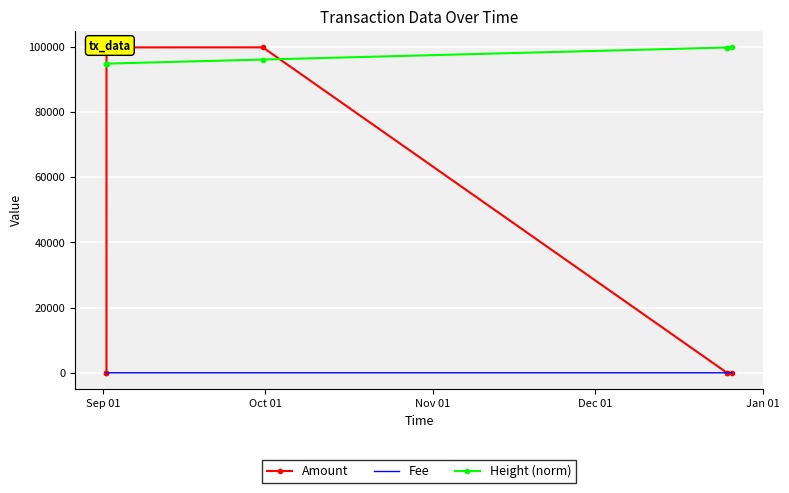

True or false: Height (norm) has more than 2 points higher than both neighbors.

False